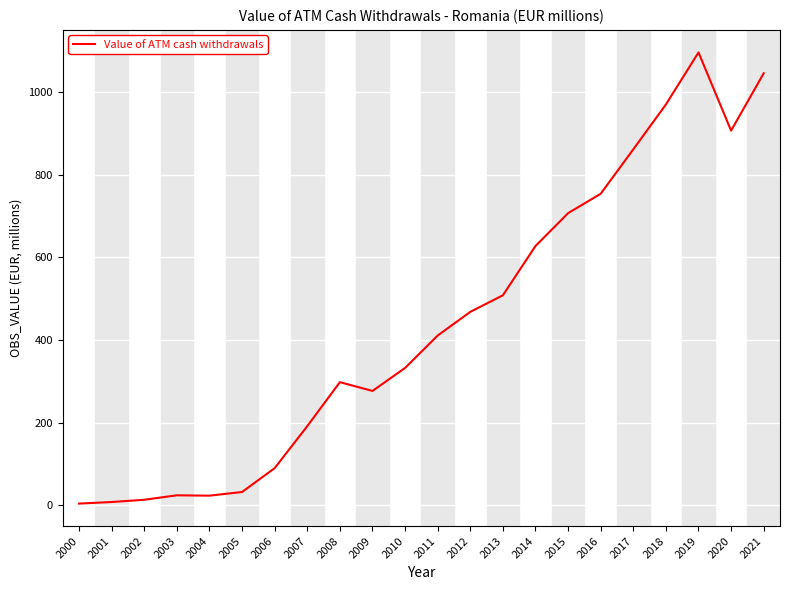

How many series are shown in this chart?

1